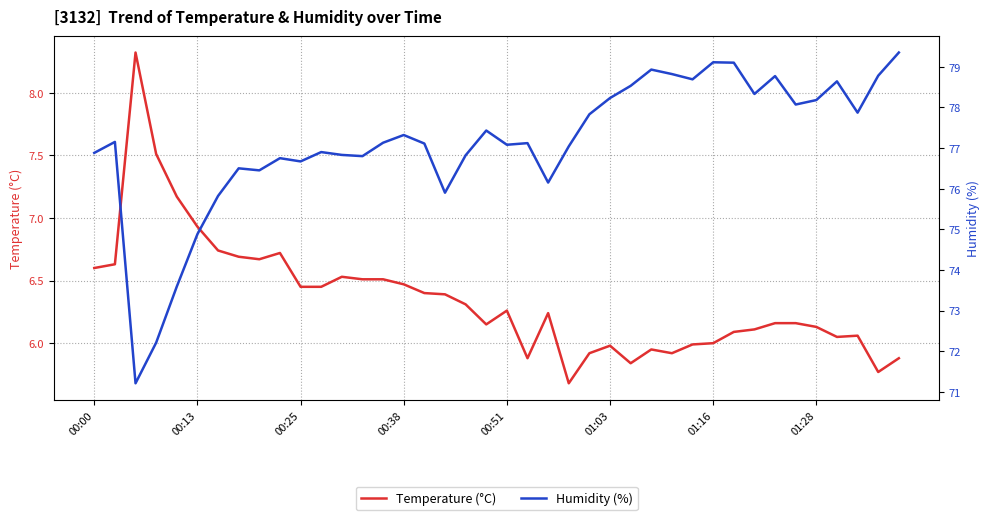

Is it true that Humidity (%) equals 19.8 at 33?

False